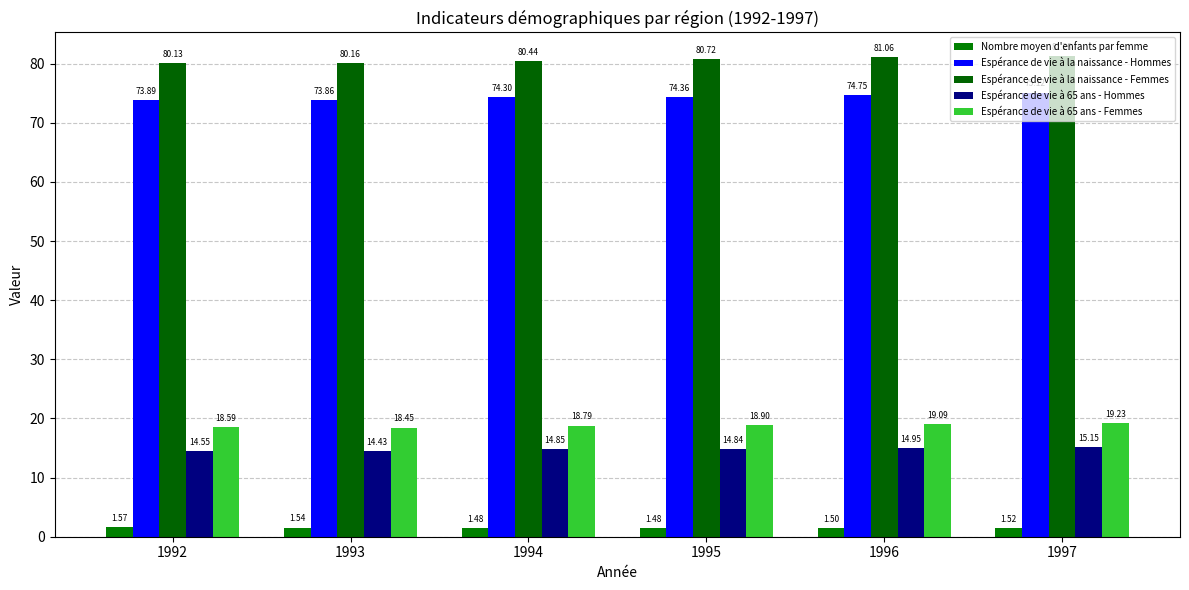

What is the average value of the Nombre moyen d'enfants par femme series?

1.5